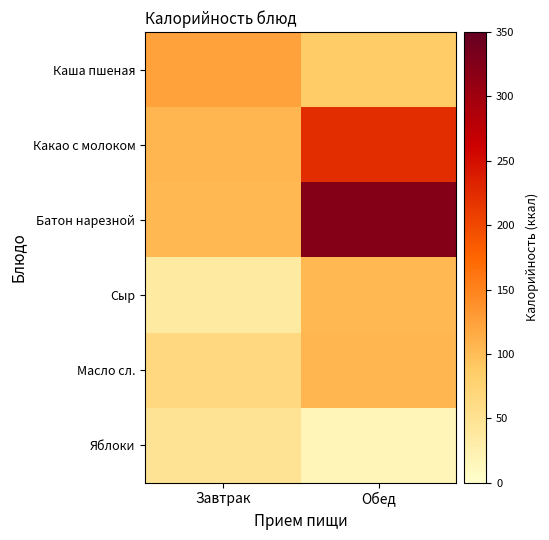

Which series has the largest total across all categories?

Батон нарезной